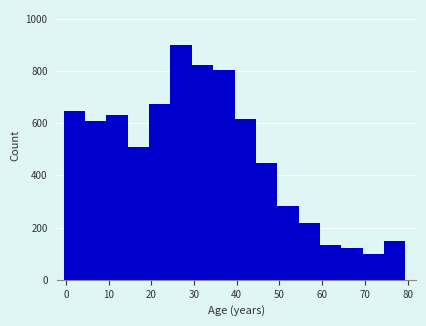

What is the height of the bar covering 29.5 to 34.5 on the x-axis? Neither the bar edges nor the heights are printed on the chart, so give them approximately, as read against the axes.

820